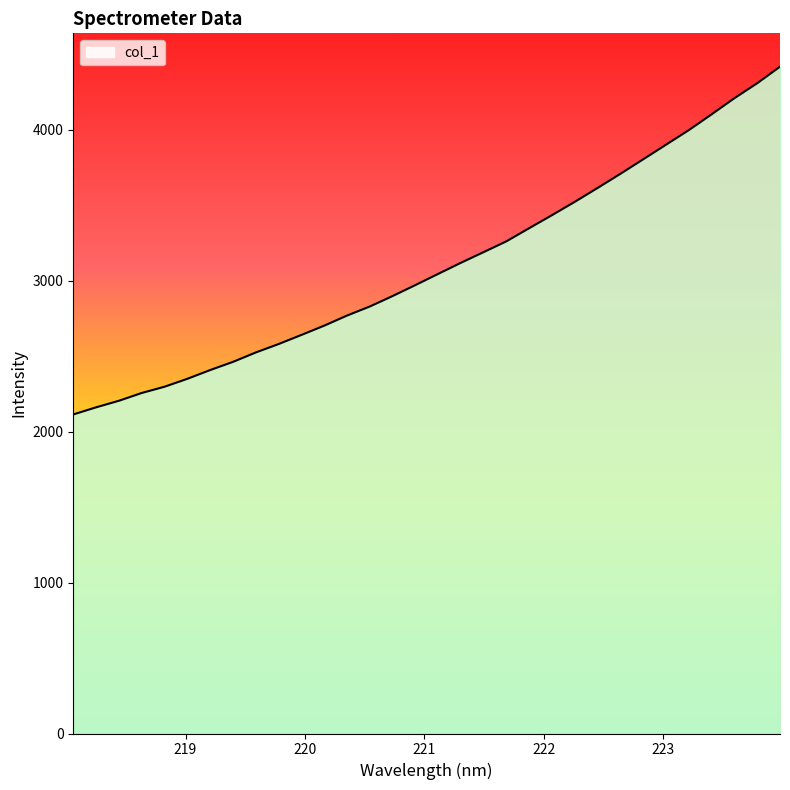

What is the greatest value displayed?

4419.3